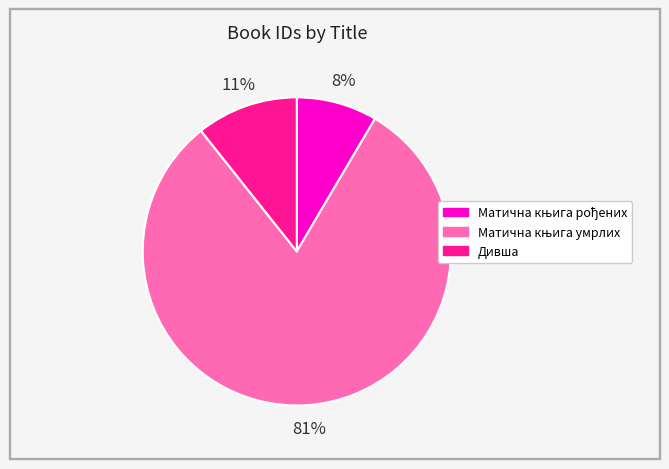

To the nearest percent, what is the average slice percentage?

33%